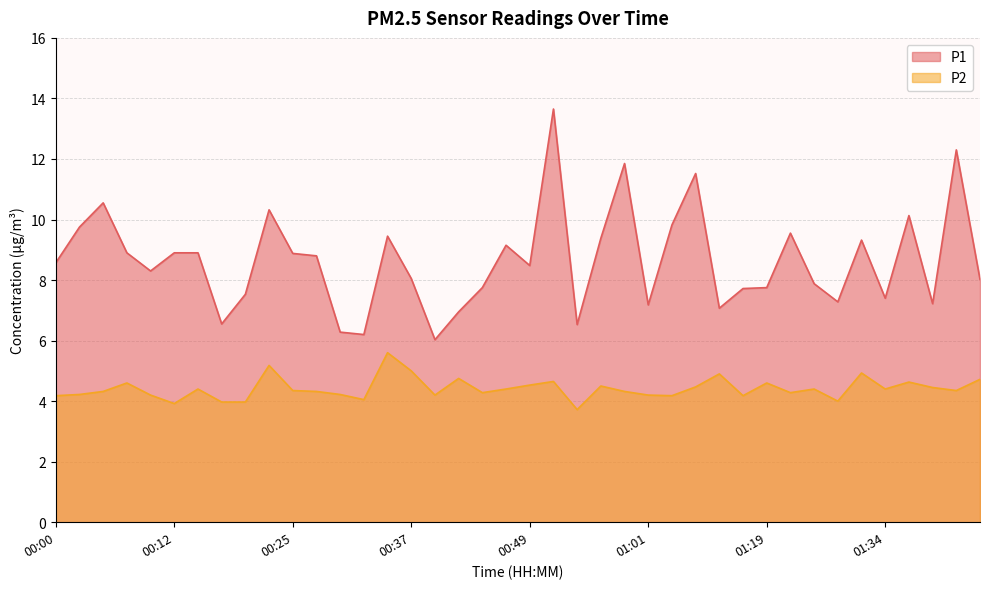

What is the sum of all P1 values?

345.9